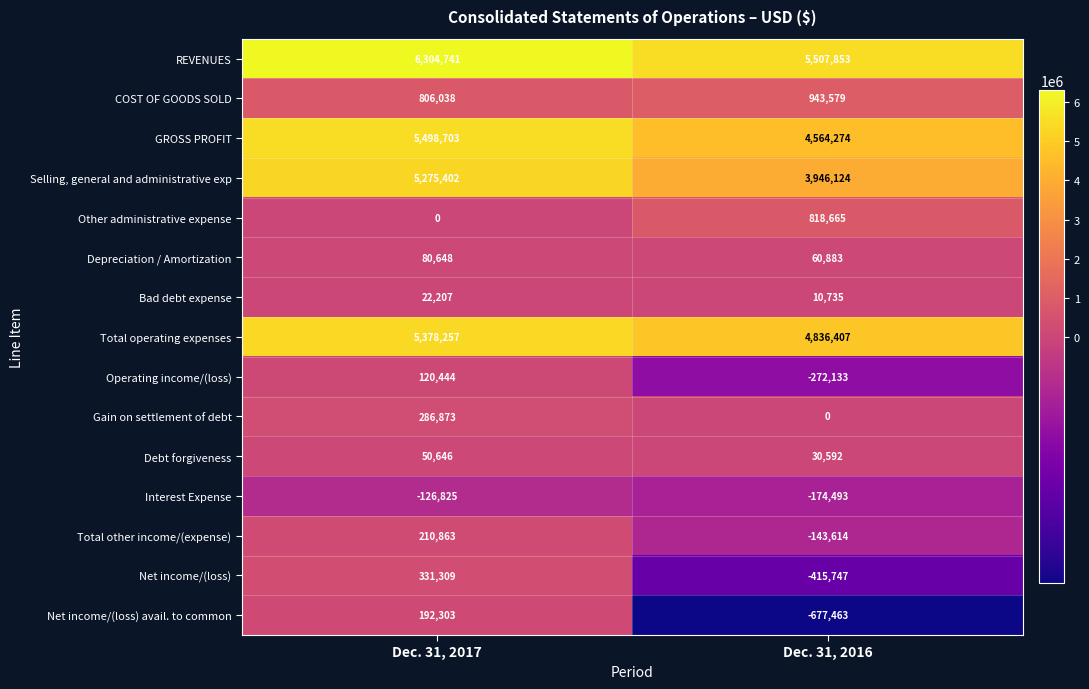

The value of Total other income/(expense) at Dec. 31, 2016 is -143614. True or false?

True